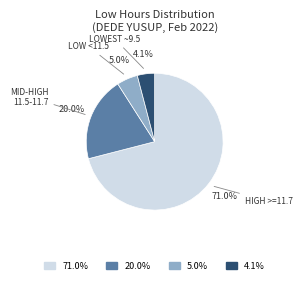

Is there a majority slice in this chart?

Yes